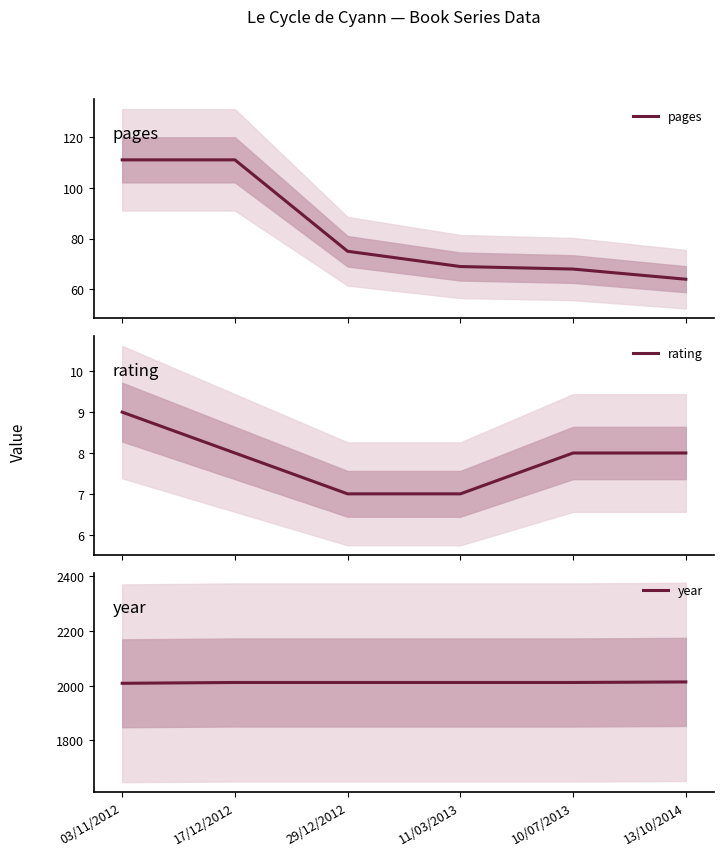

Is it true that pages equals 98 at 11/03/2013?

False